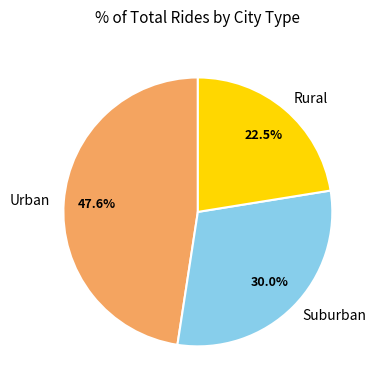

Which category has the biggest portion of the pie?

Urban